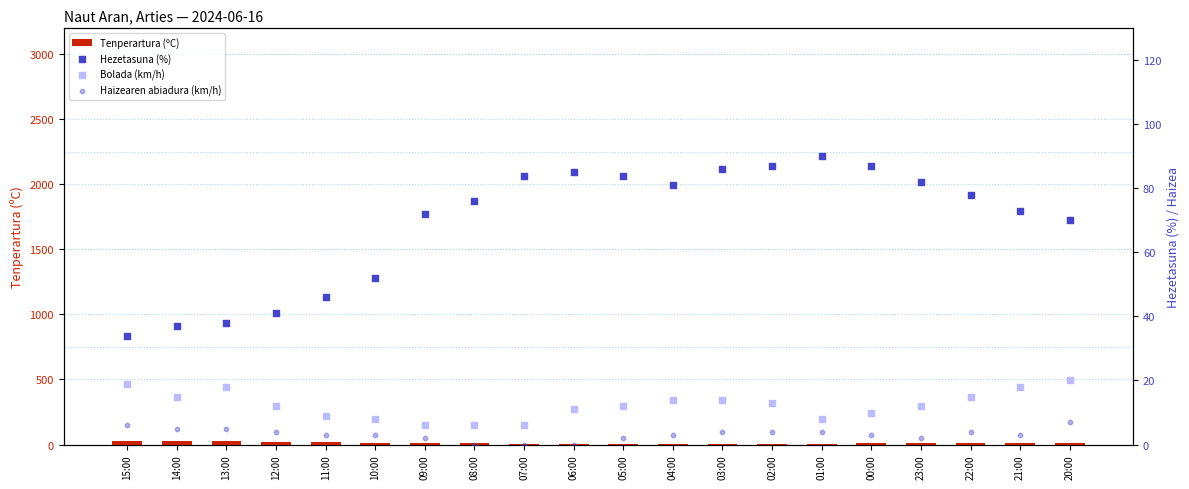

Which series has the largest total across all categories?

Hezetasuna (%)